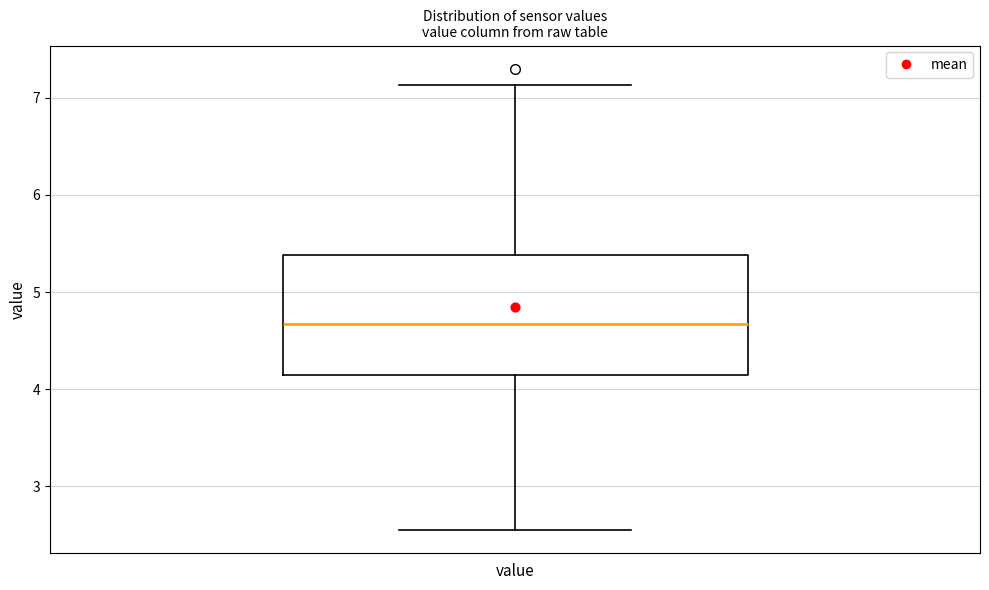

Read this box plot against the y-axis: the position of the median line, the range covered by the box, and the ends of both whiskers. The values are not printed on the chart, so give them approximately, as read against the axis.

median 4.7, box 4.1 to 5.4, whiskers 2.6 to 7.1